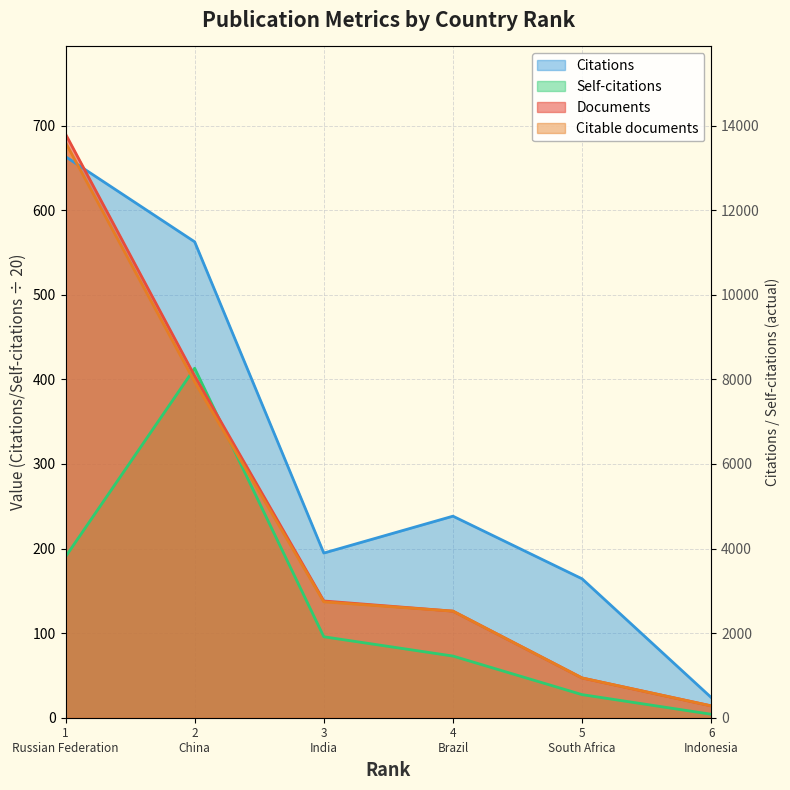

How many data points in Self-citations are less than 95?

3